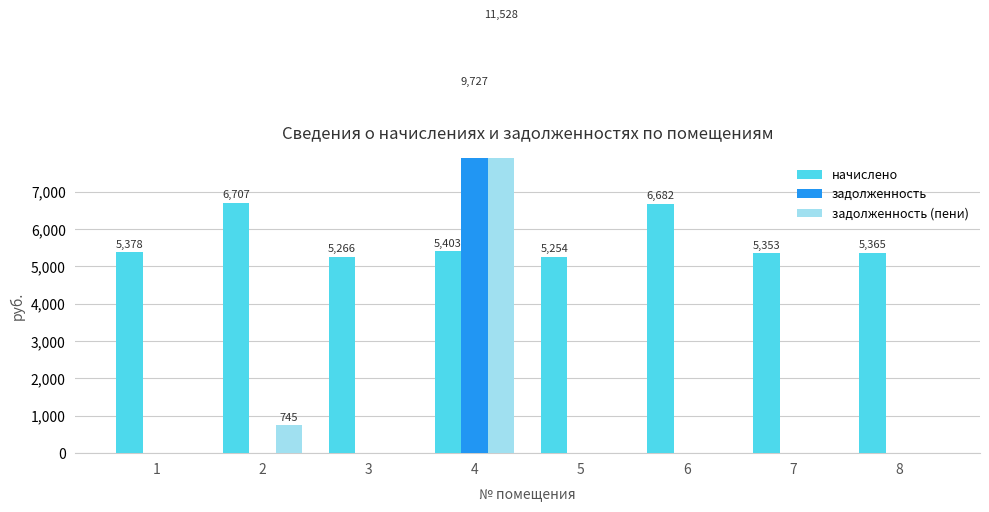

Which category has the lowest value across all series?

1